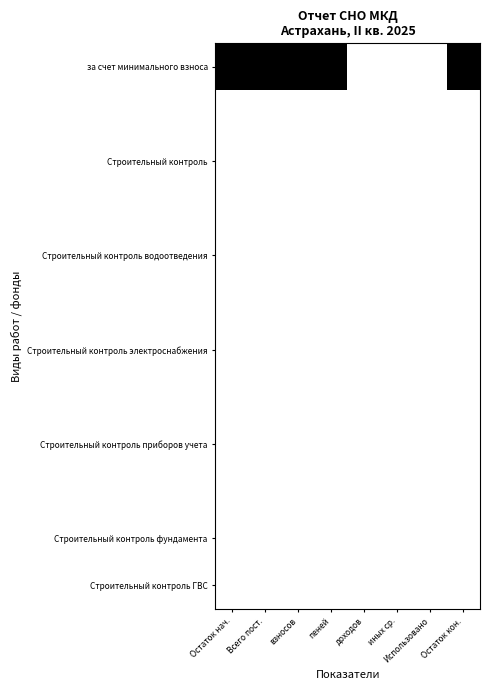

At how many categories does at least one series exceed 0?

5